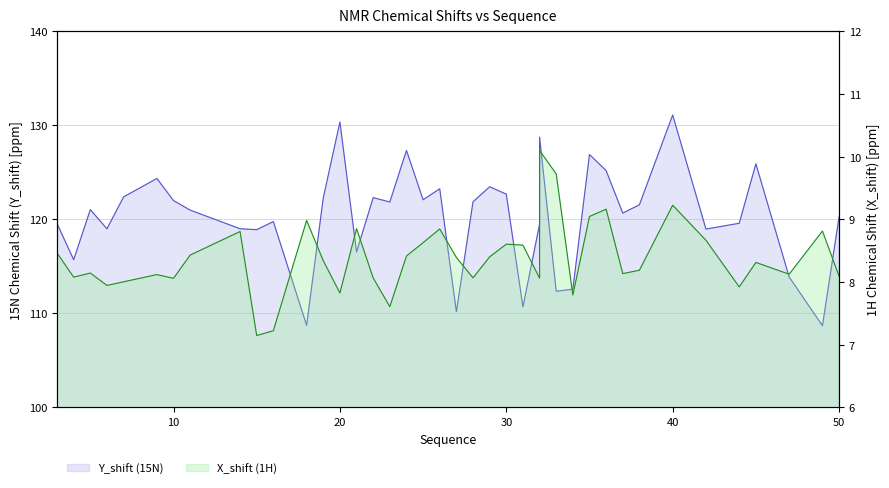

True or false: Y_shift has more than 0 points higher than both neighbors.

True